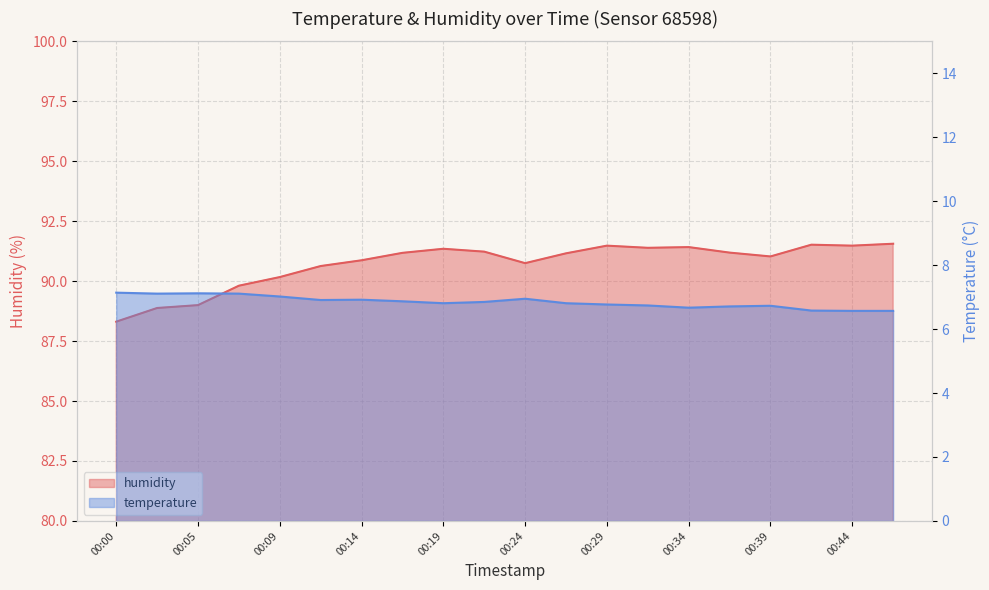

What is the greatest value displayed?

91.6